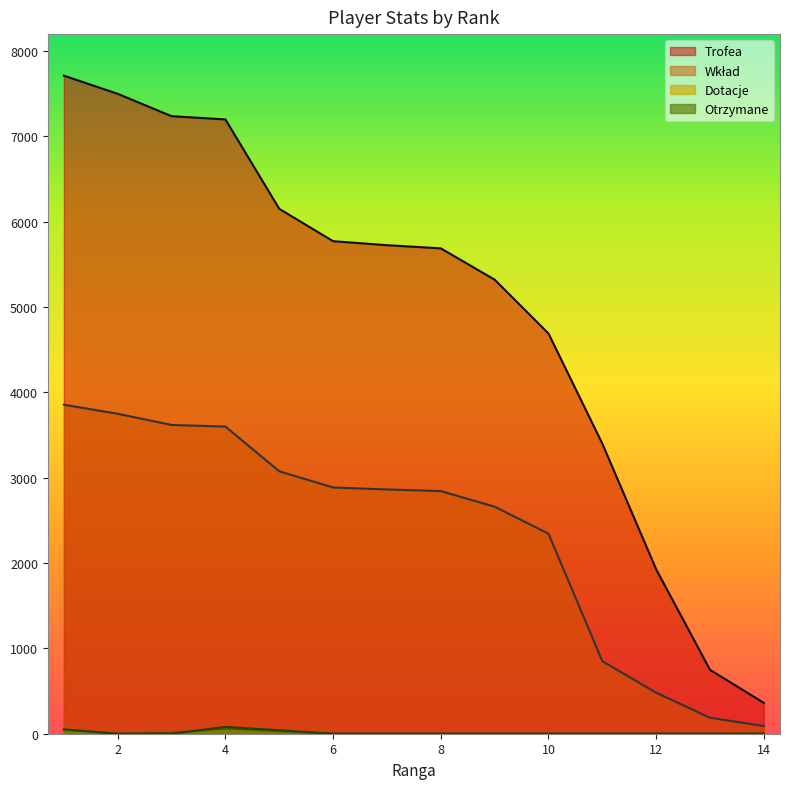

True or false: Wkład and Otrzymane cross at least once.

False